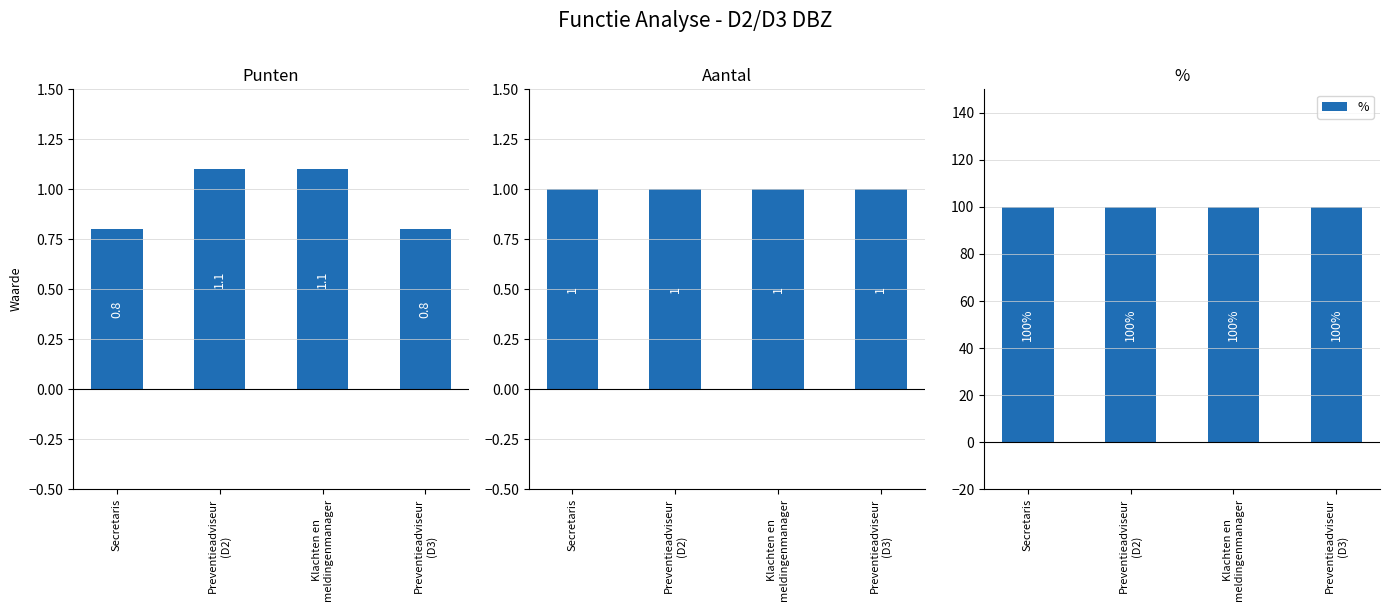

True or false: Aantal has a value of 1.4 at Klachten en
meldingenmanager.

False